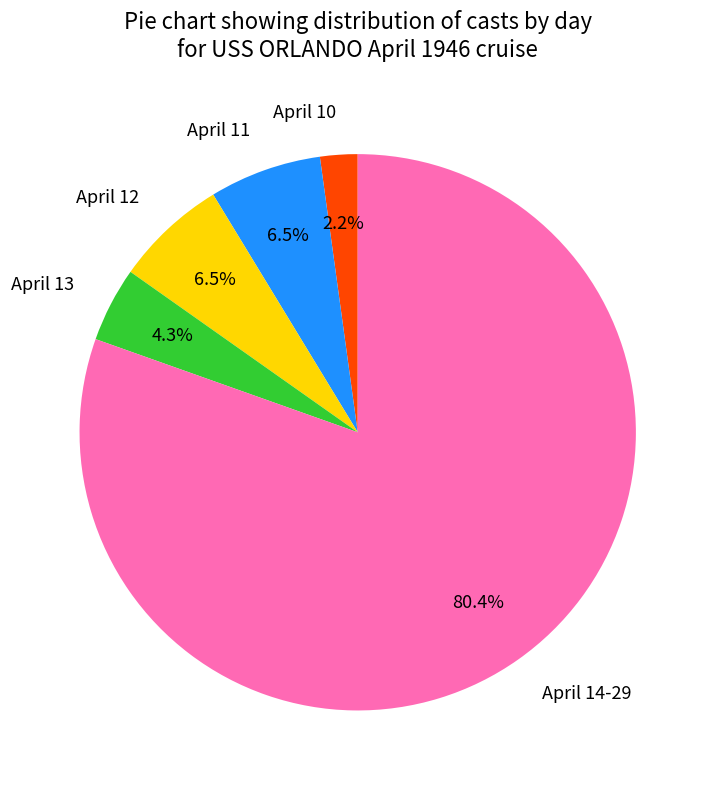

Do April 14-29 and April 12 together represent more than half of the pie?

Yes